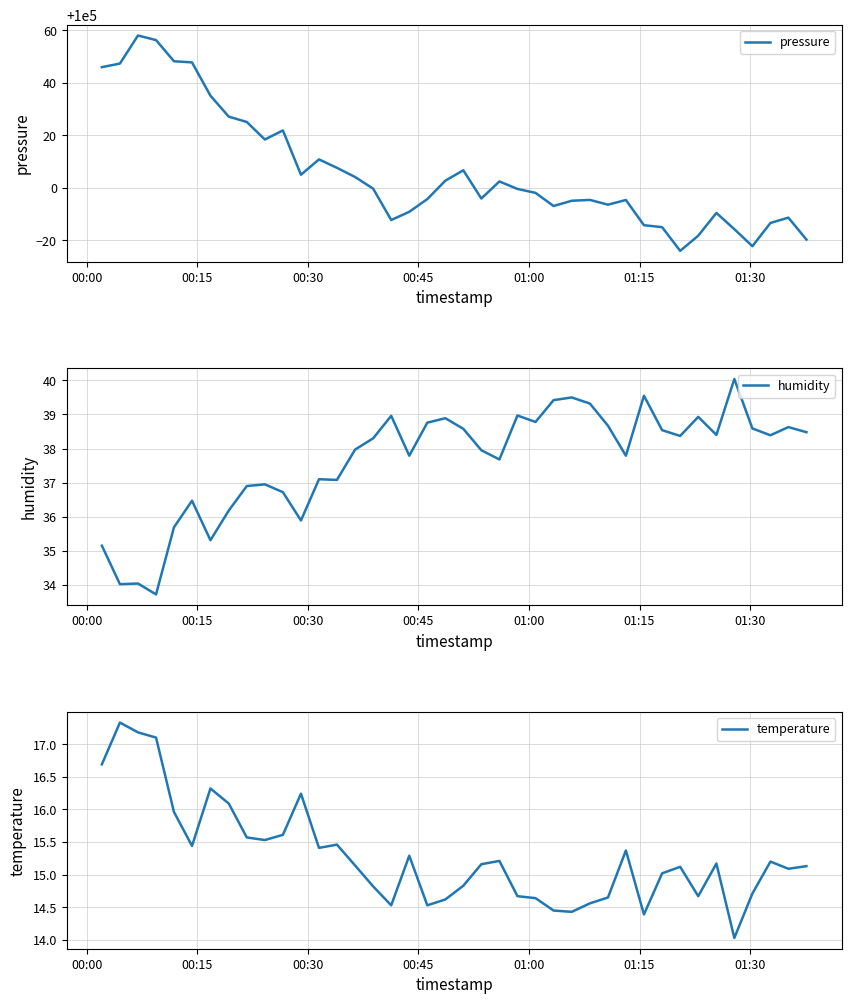

True or false: pressure has more than 1 interior local peaks.

True